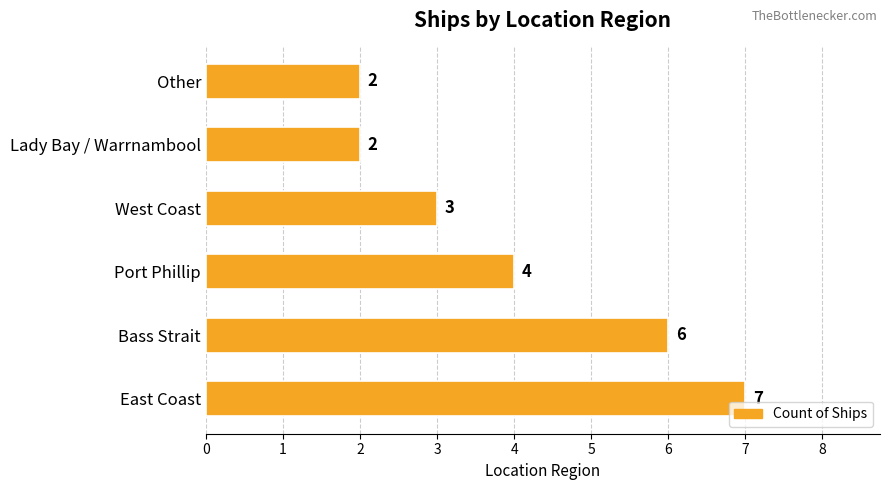

How many bars are there in total?

6